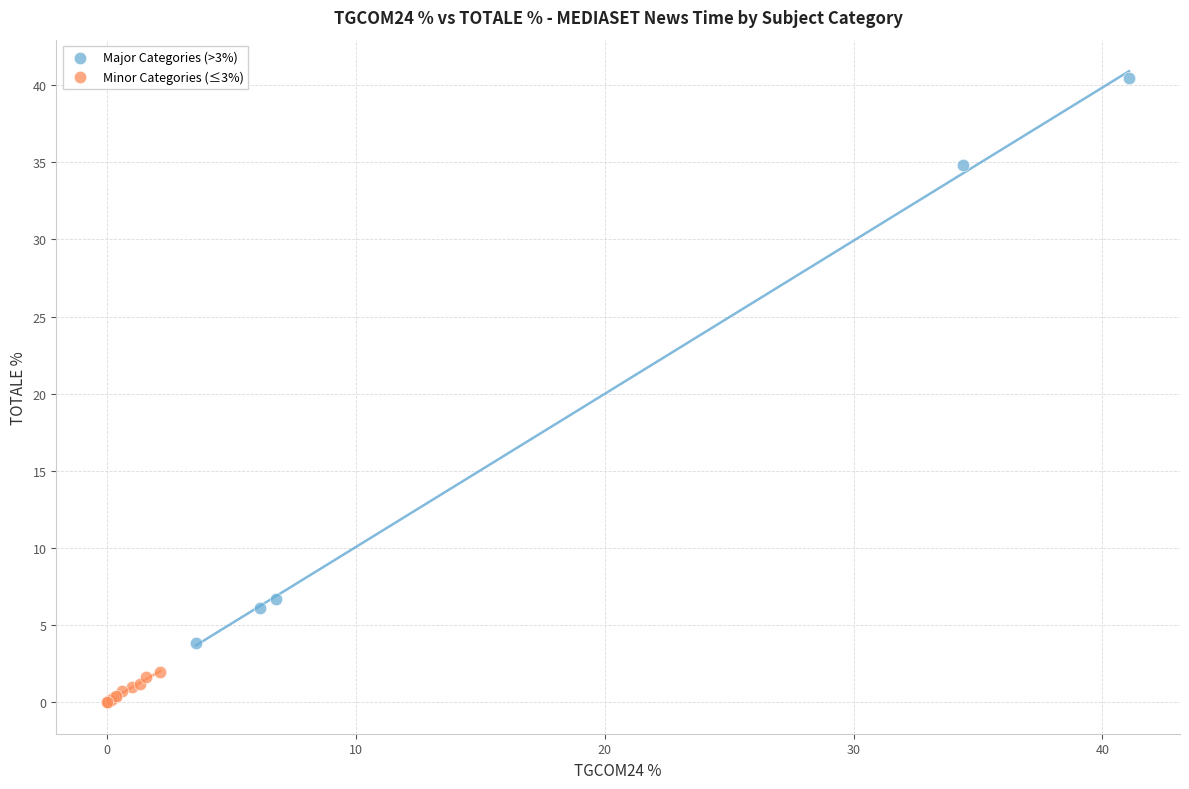

Which series reaches the maximum Y coordinate?

Major Categories (>3%)